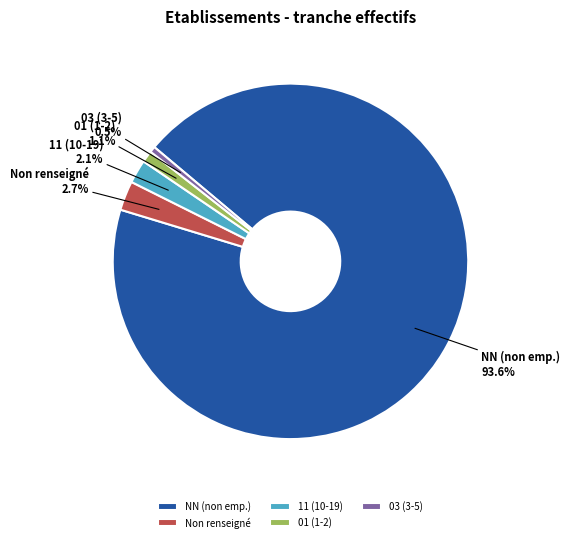

How many segments does this pie chart have?

5